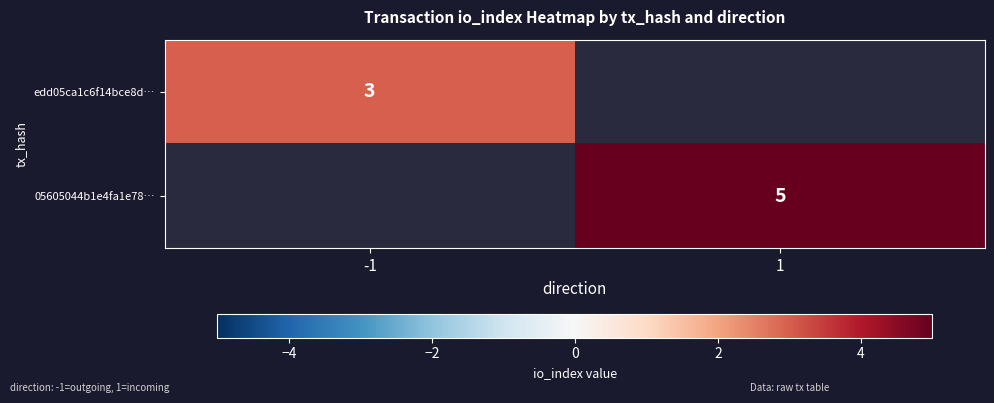

Is the value of edd05ca1c6f14bce8d… at -1 greater than the value of 05605044b1e4fa1e78… at 1?

No